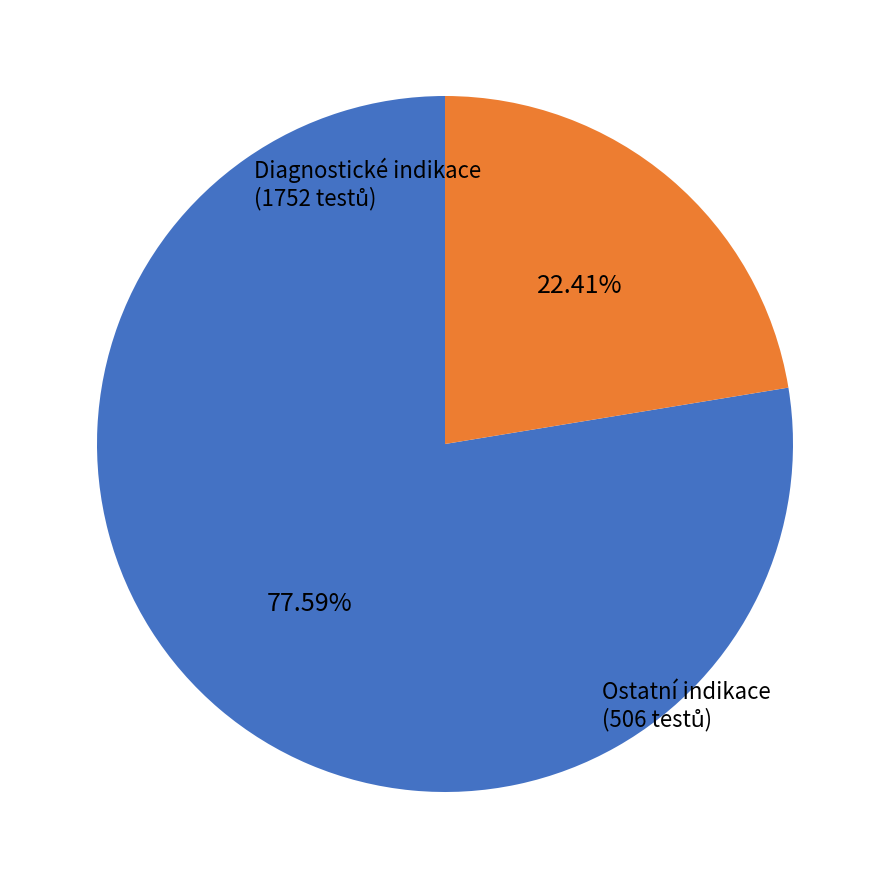

How many segments does this pie chart have?

2